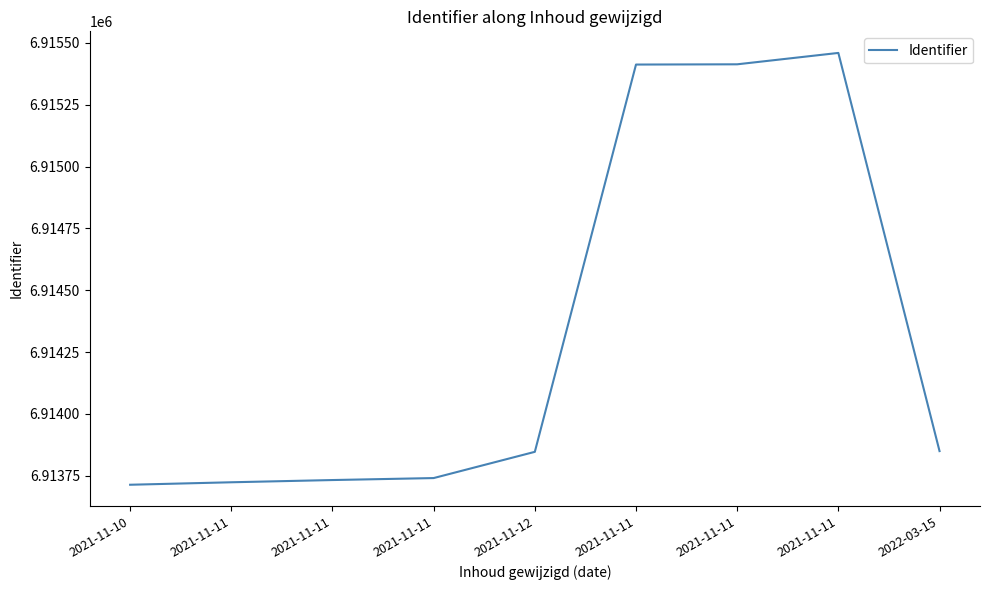

The value at 2021-11-11 is 6913741. True or false?

True